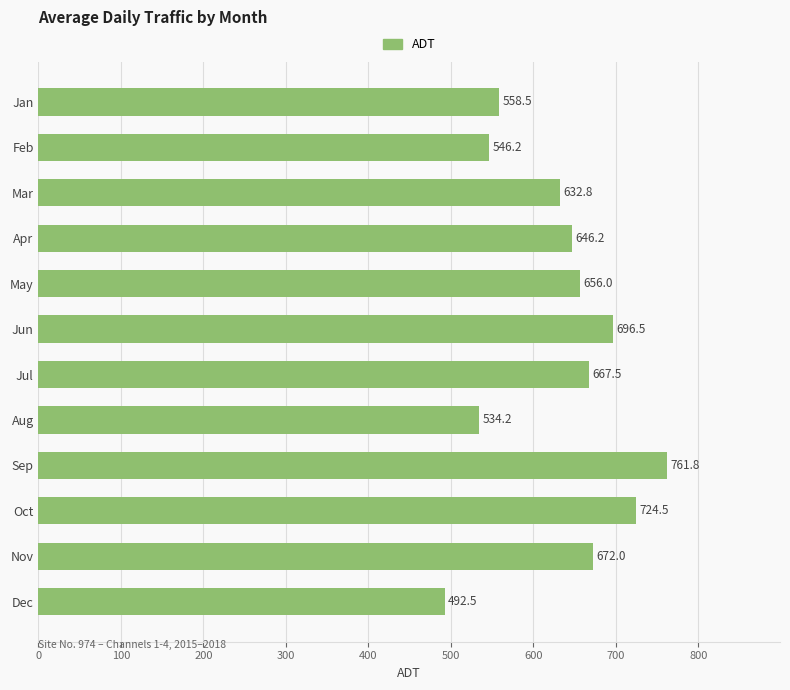

What is the smallest value displayed?

492.5